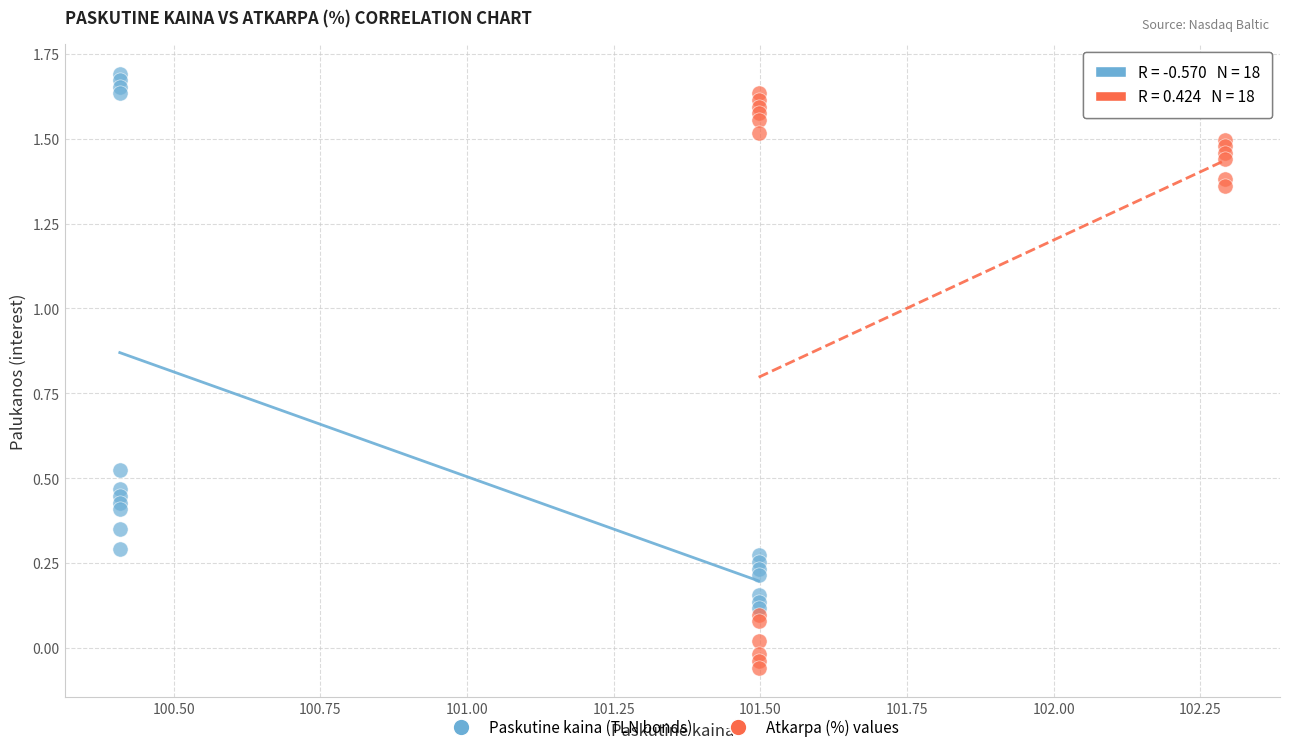

Which series reaches the minimum Y coordinate?

Atkarpa (%) values